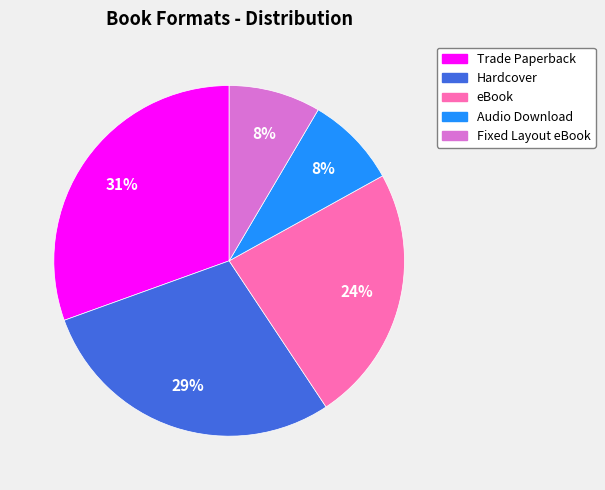

Is it true that Audio Download is 8% of the pie?

True